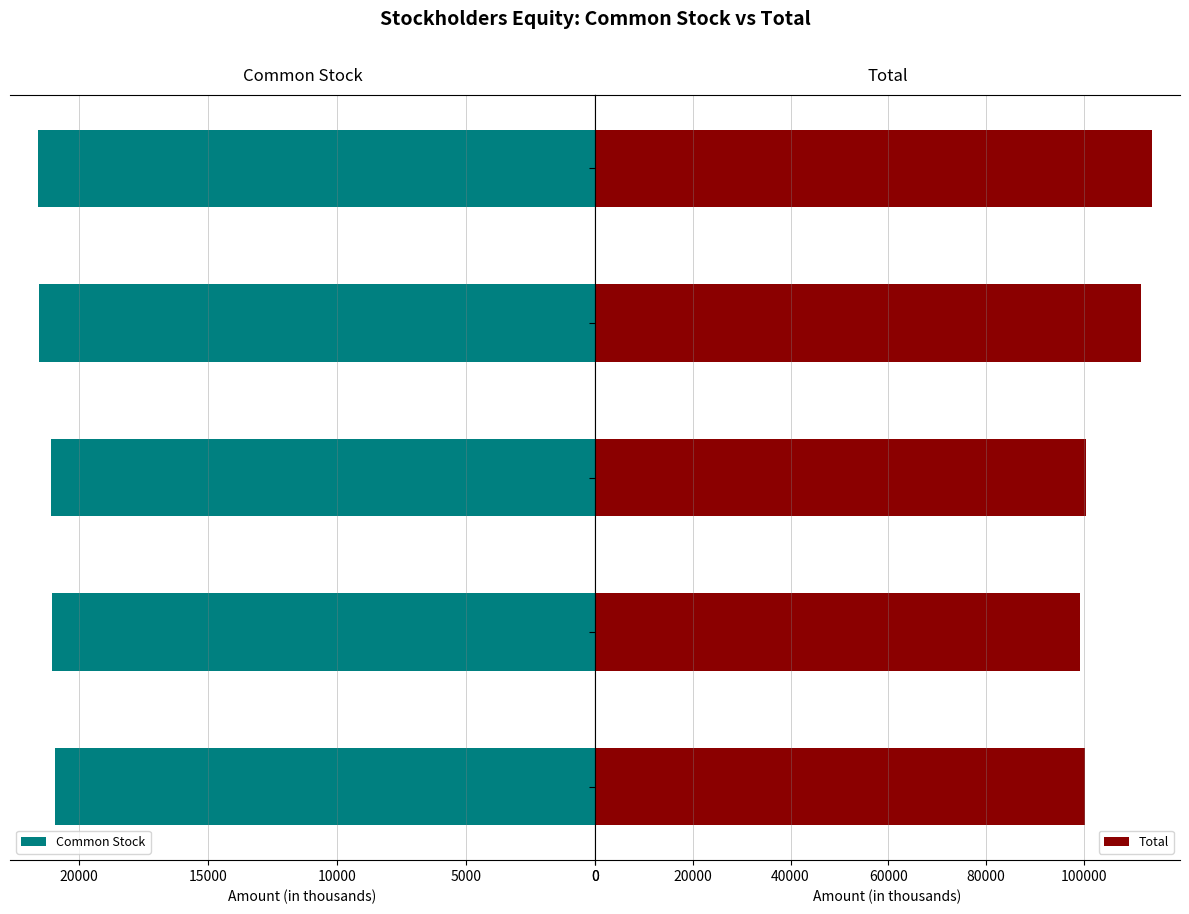

Reading left to right, what are all the values shown in this chart?

Common Stock: 20931	21040	21085	21521	21576
Total: 100329	99266	100489	111709	113985